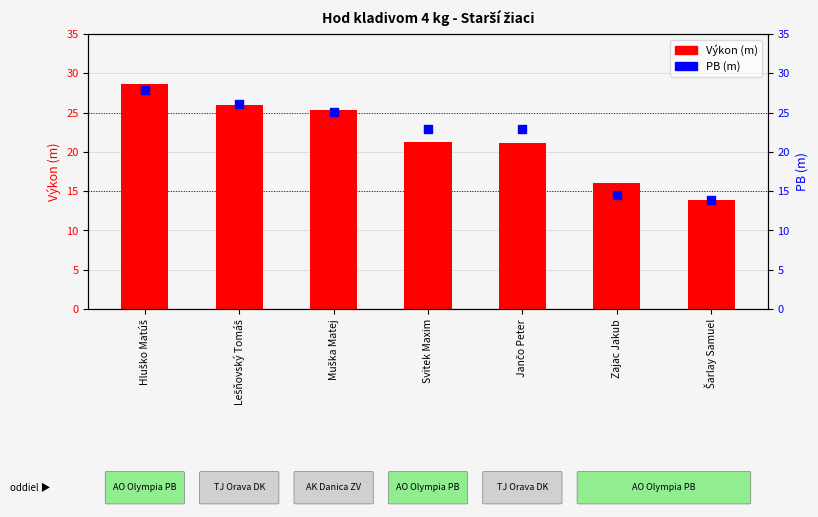

Which series has the largest Y range (max minus min)?

Výkon (m)